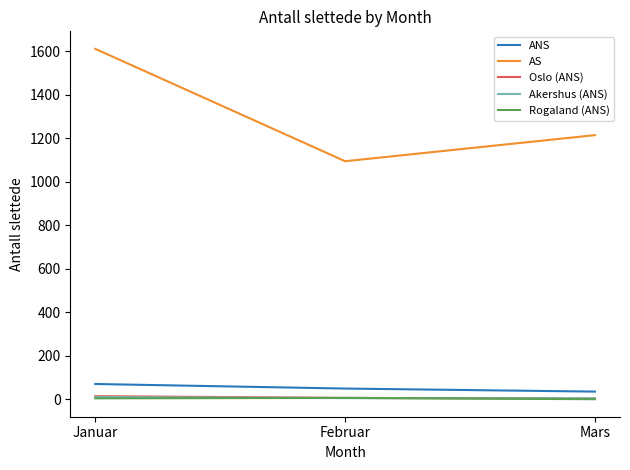

What is the average value of the AS series?

1307